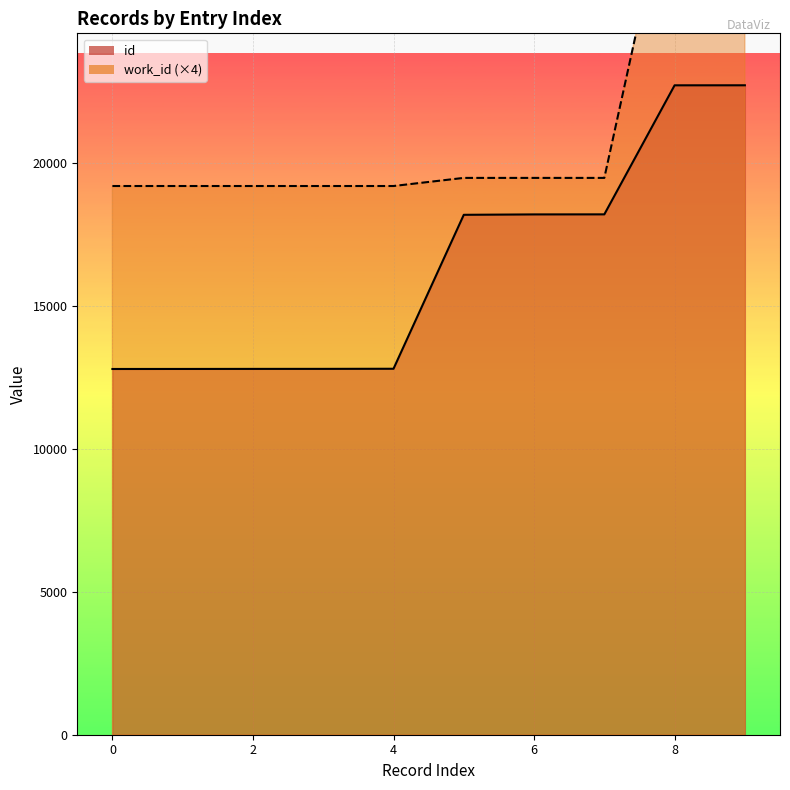

What is the sum of all id_line values?

164128